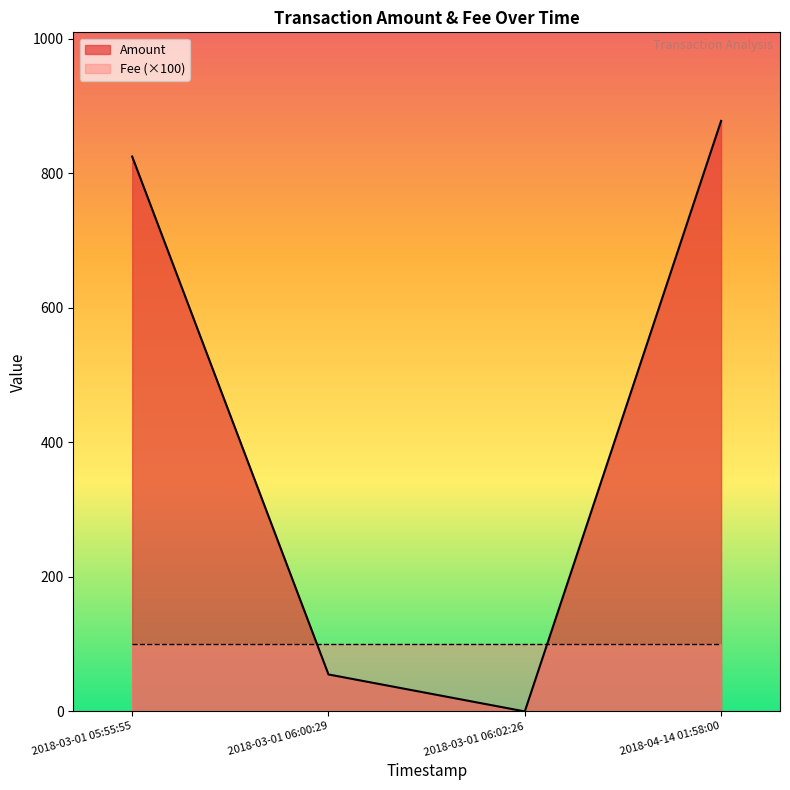

List the labels in order of Amount value, smallest first.

2018-03-01 06:02:26, 2018-03-01 06:00:29, 2018-03-01 05:55:55, 2018-04-14 01:58:00